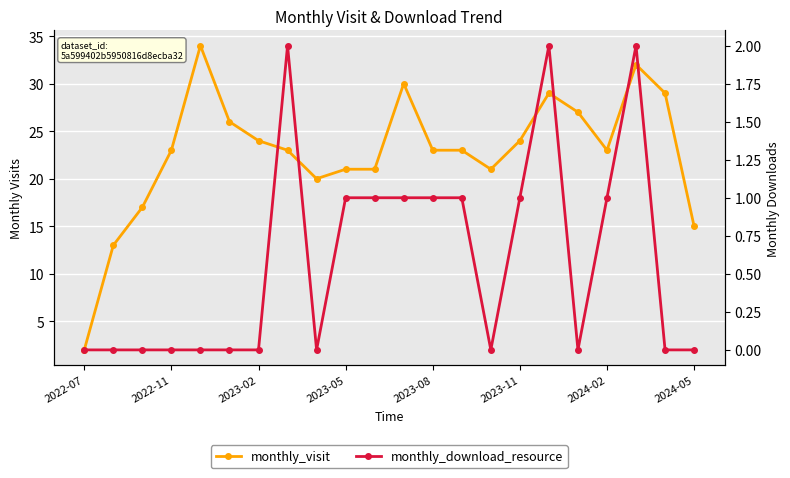

What is the spread (max minus min) of values at 2023-05?

20